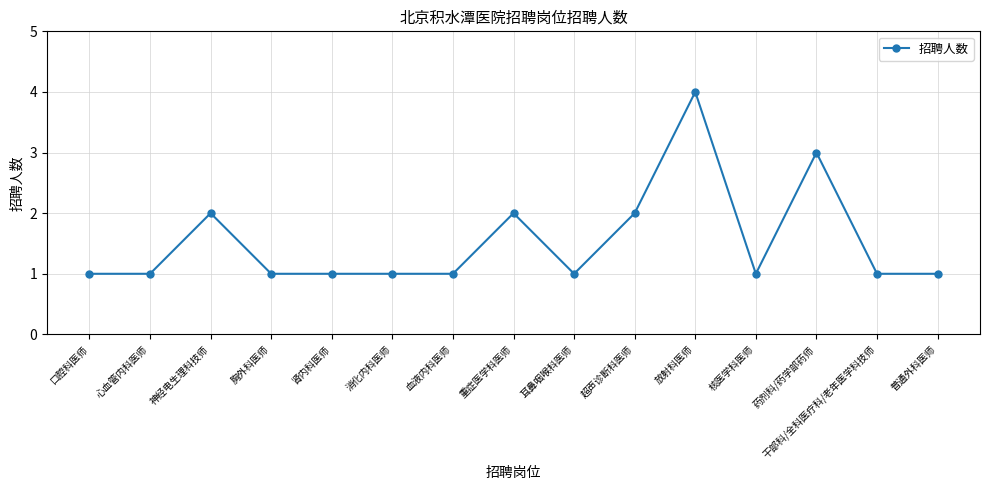

Which has a higher value, 神经电生理科技师 or 耳鼻咽喉科医师?

神经电生理科技师